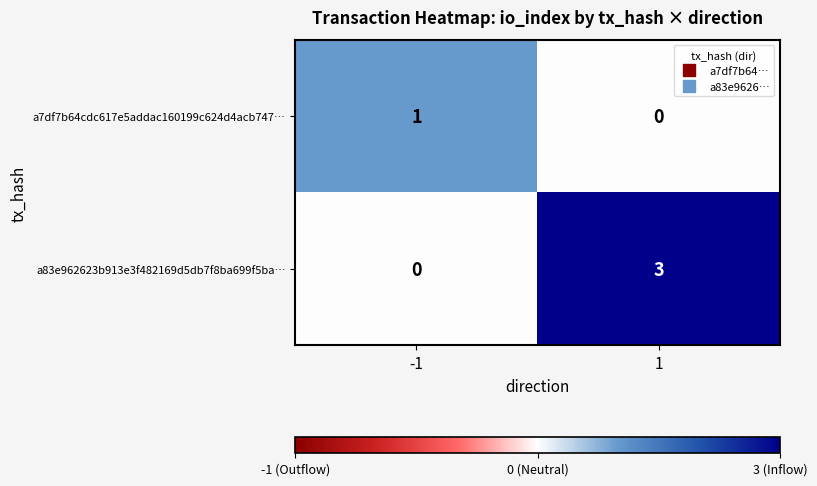

Which series has the largest range (max minus min)?

a83e962623b913e3f482169d5db7f8ba699f5ba…